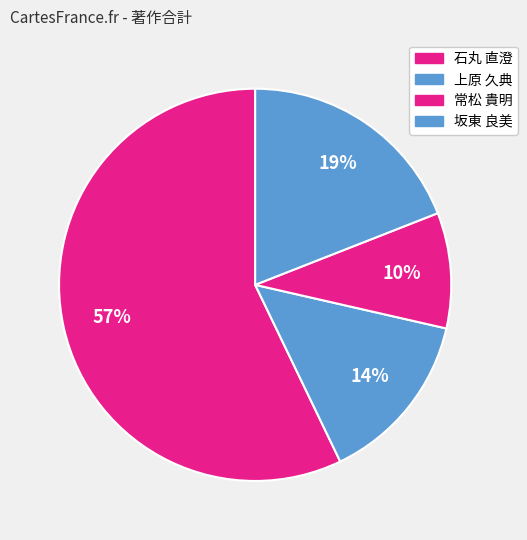

To the nearest percent, what is the average slice percentage?

25%